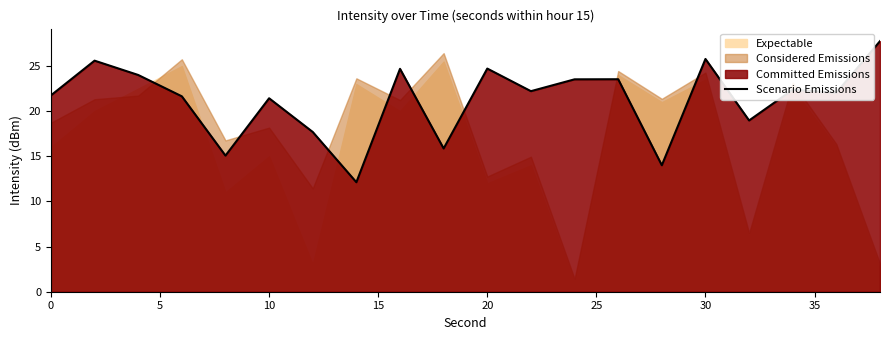

The Scenario Emissions series shows 21.8 at 0. True or false?

True